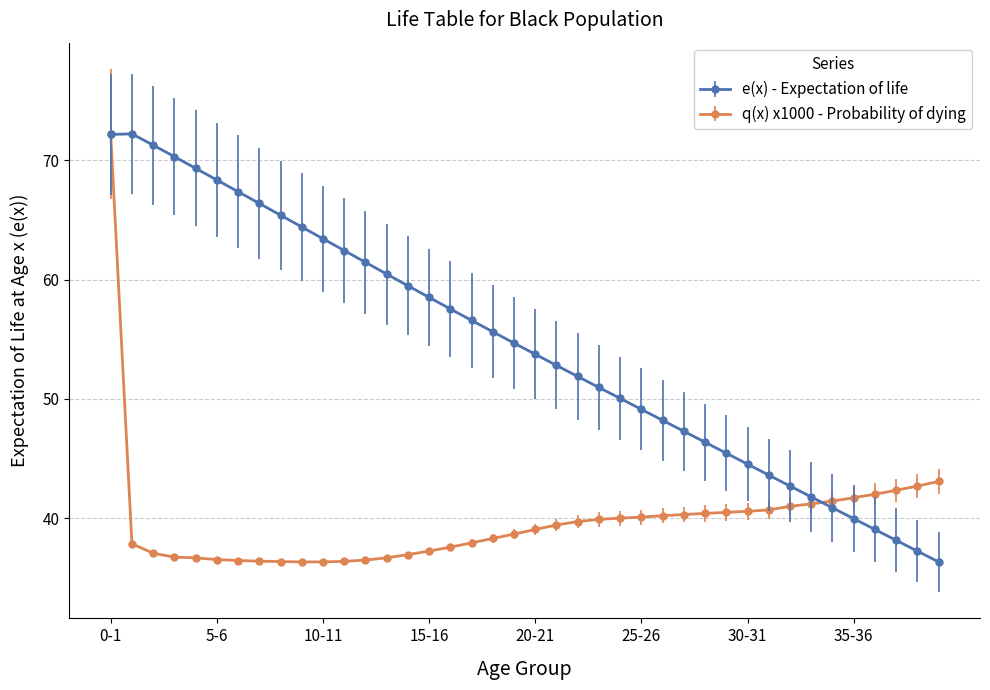

What is the value of the q(x) x1000 - Probability of dying point at the 10th from the left?

36.3